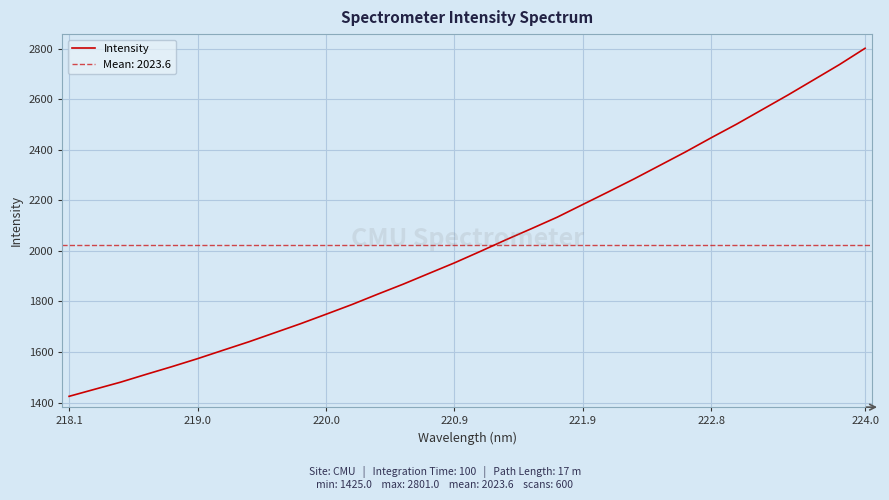

True or false: Intensity has a value of 1749.6 at 220.0.

True